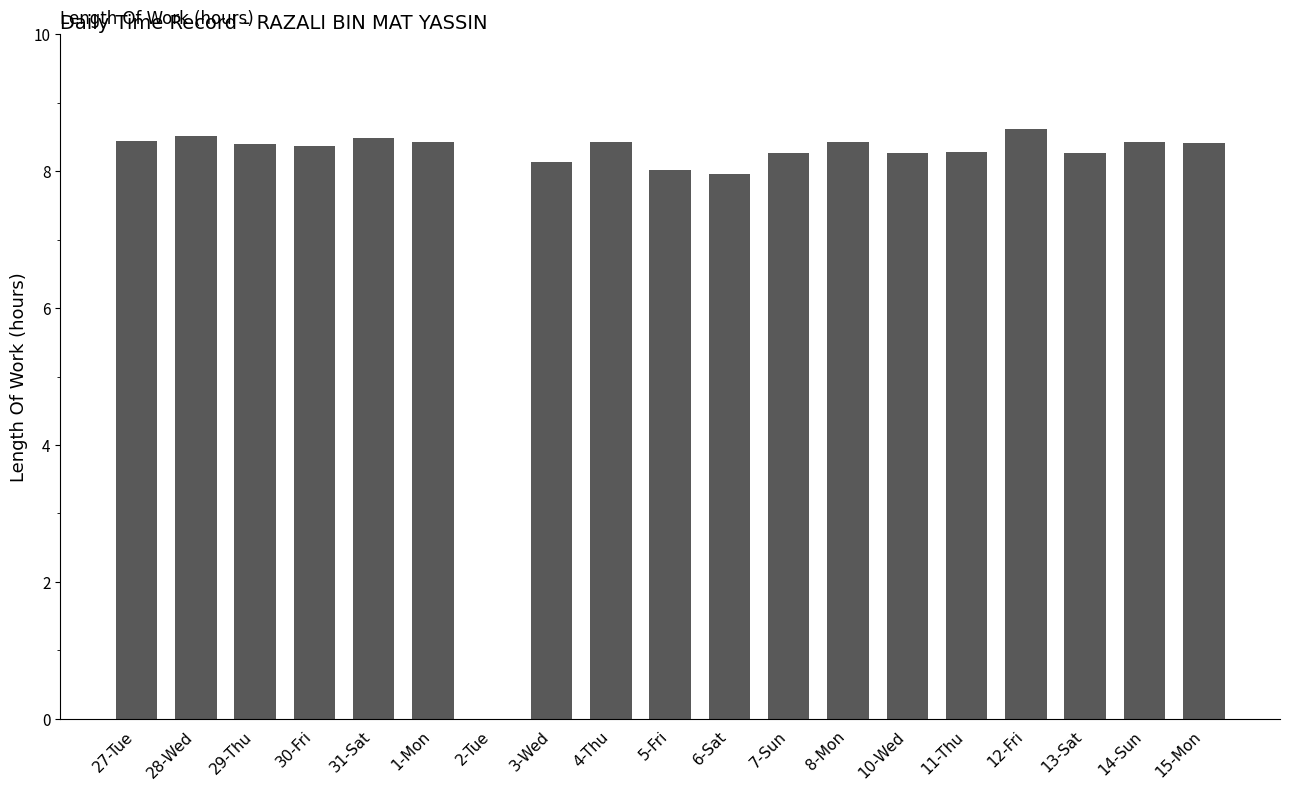

Are the bars horizontal?

No